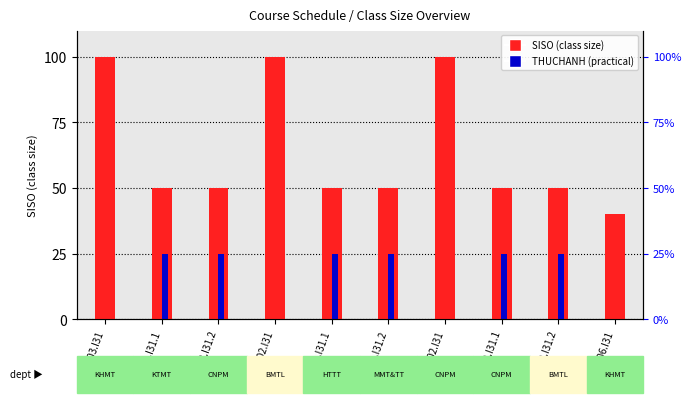

How many bars are there in total?

20